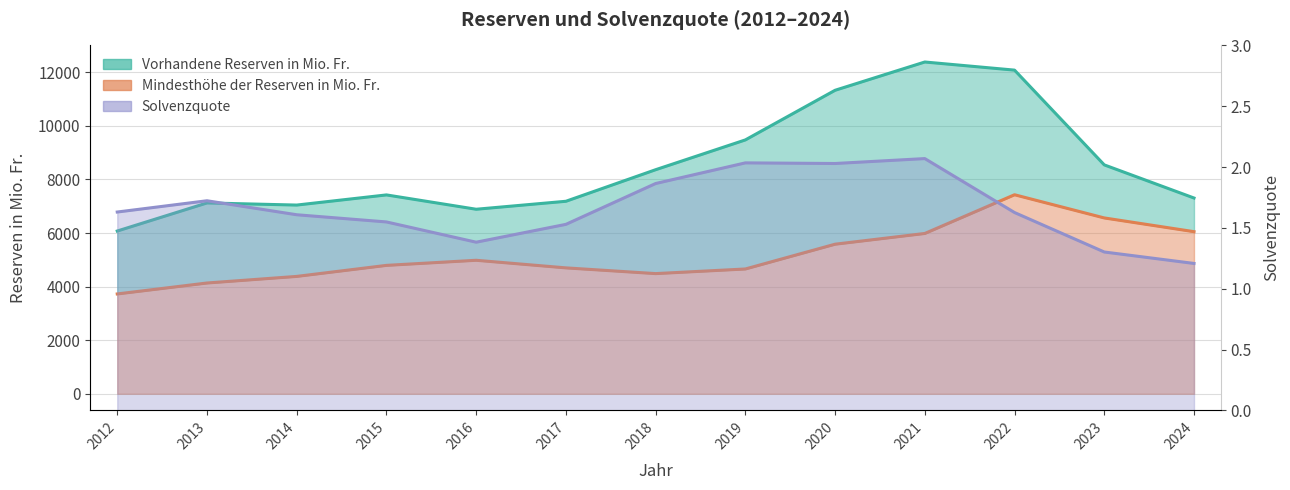

List the series in order of their peak value, lowest first.

Solvenzquote, Mindesthöhe der Reserven in Mio. Fr., Vorhandene Reserven in Mio. Fr.